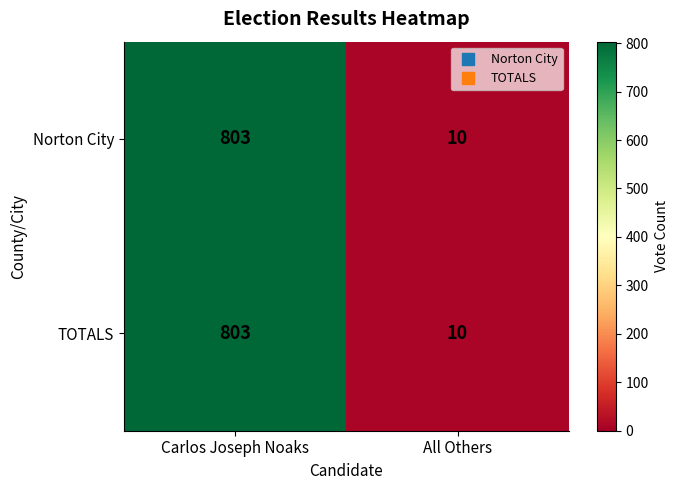

Reading left to right, extract all data points from this chart.

Norton City: 803	10
TOTALS: 803	10